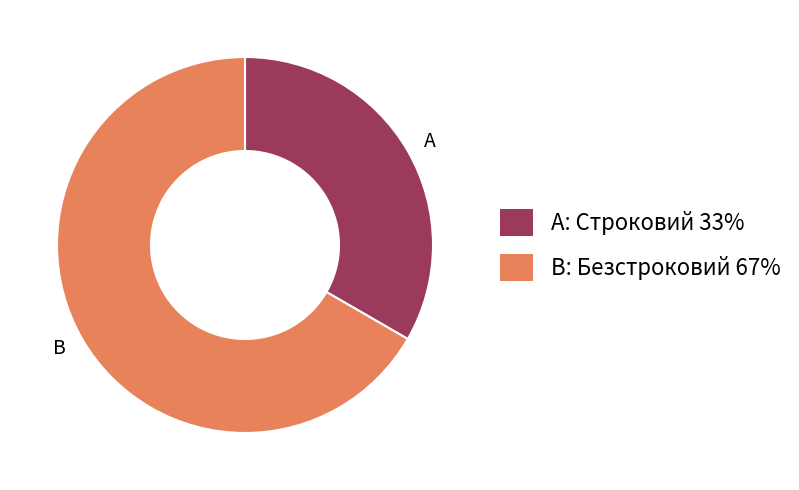

Which category accounts for the majority?

B